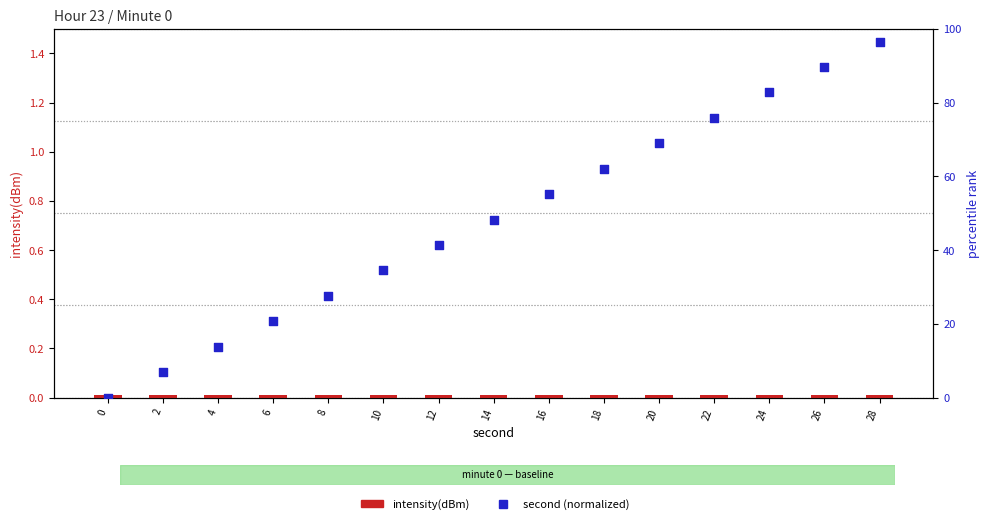

What is the total value across all series at 6?

20.7